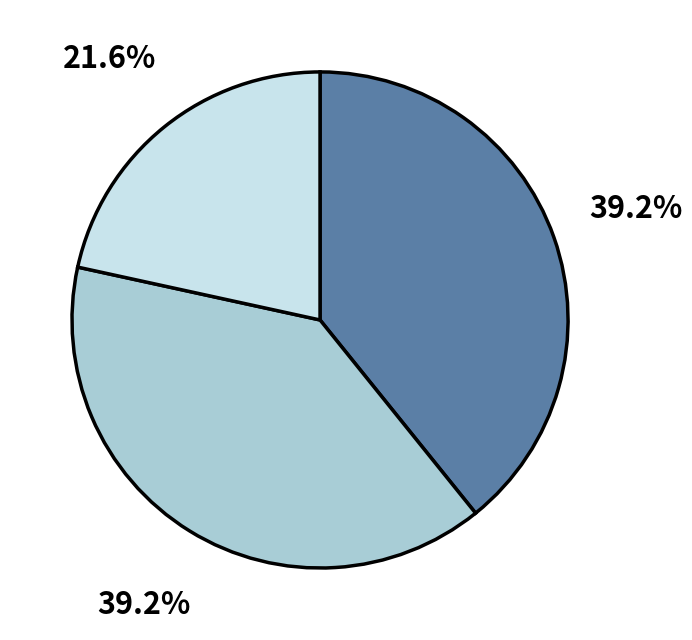

Is there any slice that represents more than half of the pie?

No